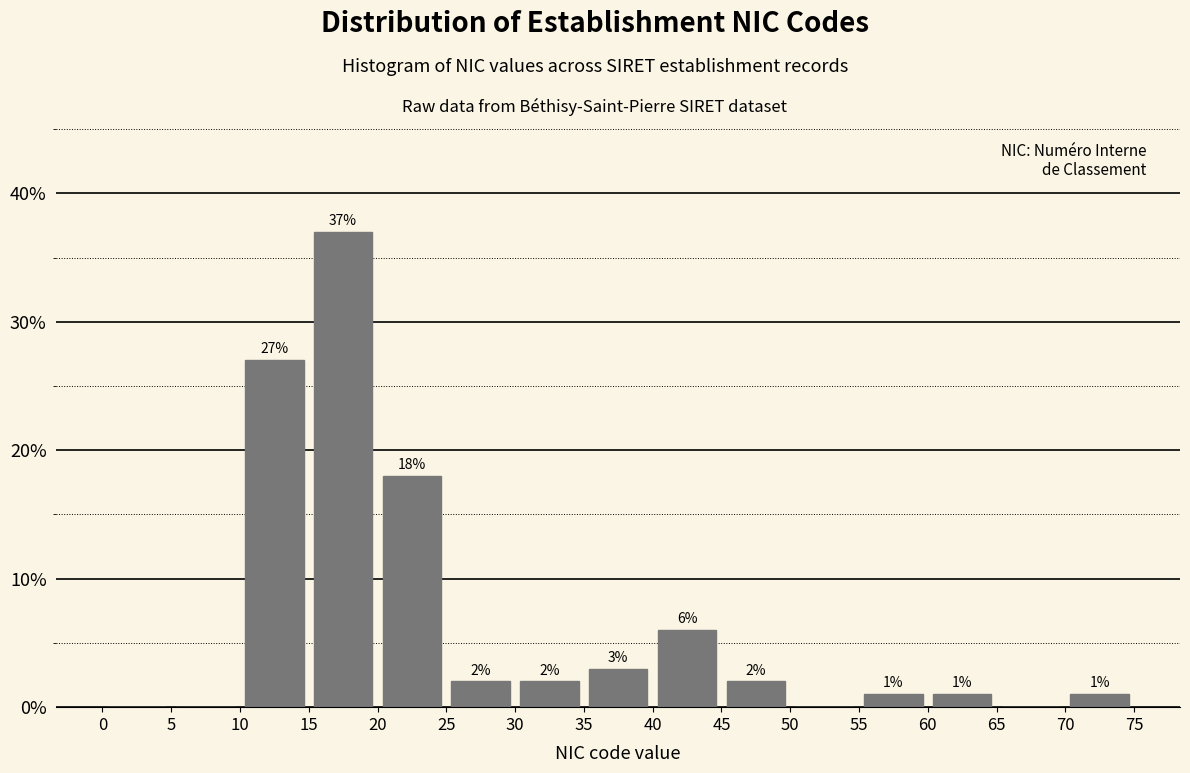

Over which range of the x-axis is the bar tallest?

15 to 20